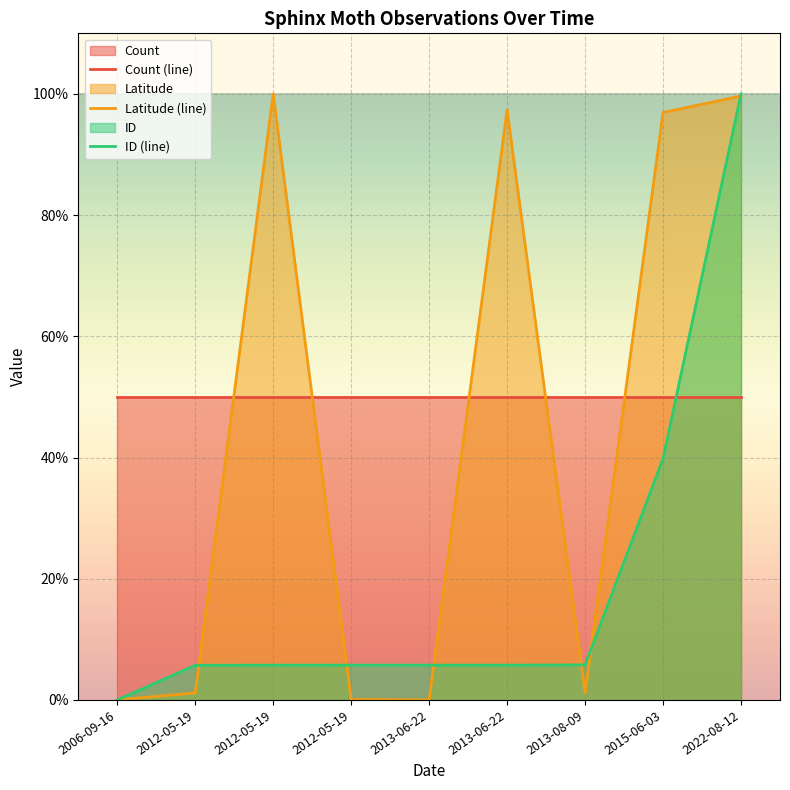

Where is Count (line) nearest to the value 50?

2006-09-16